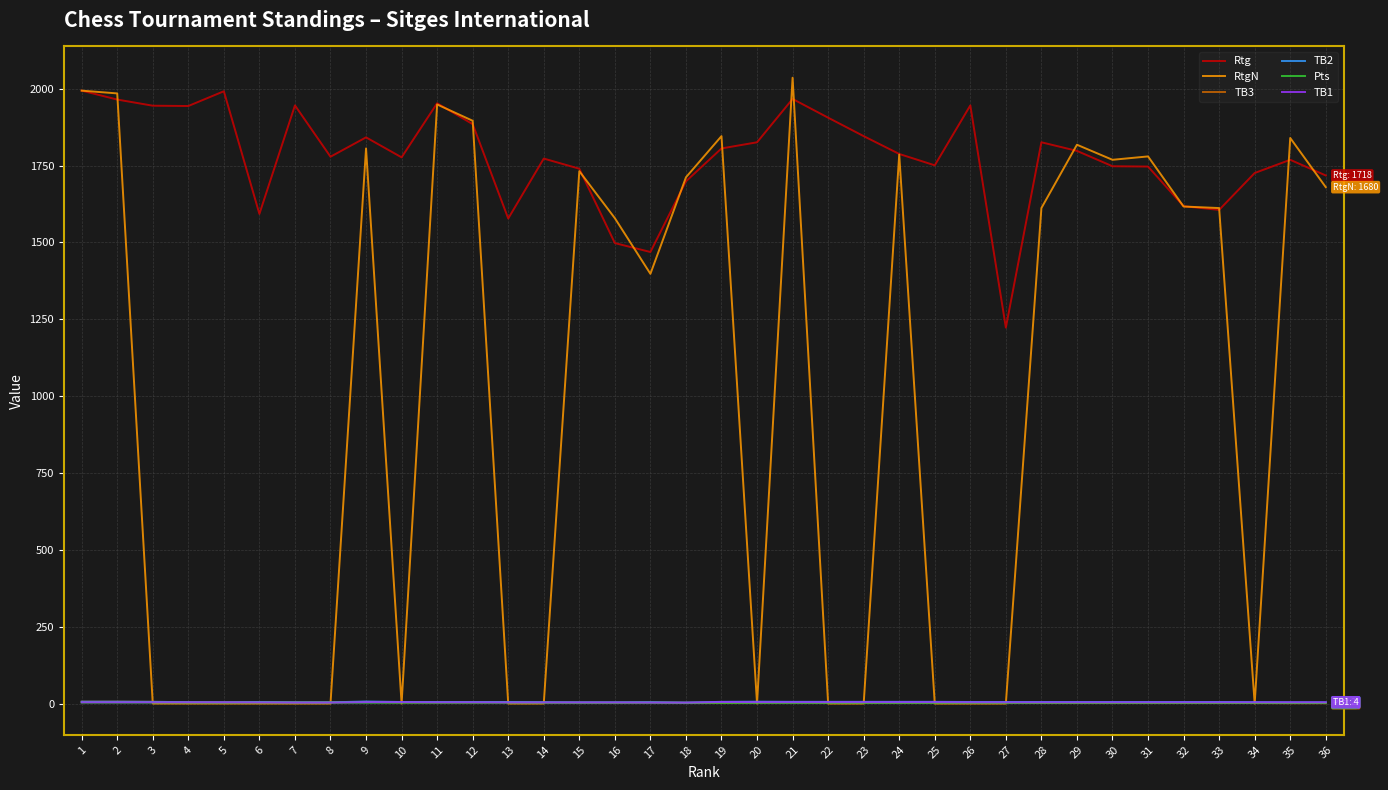

Is it true that TB2 equals 5.0 at 28?

True